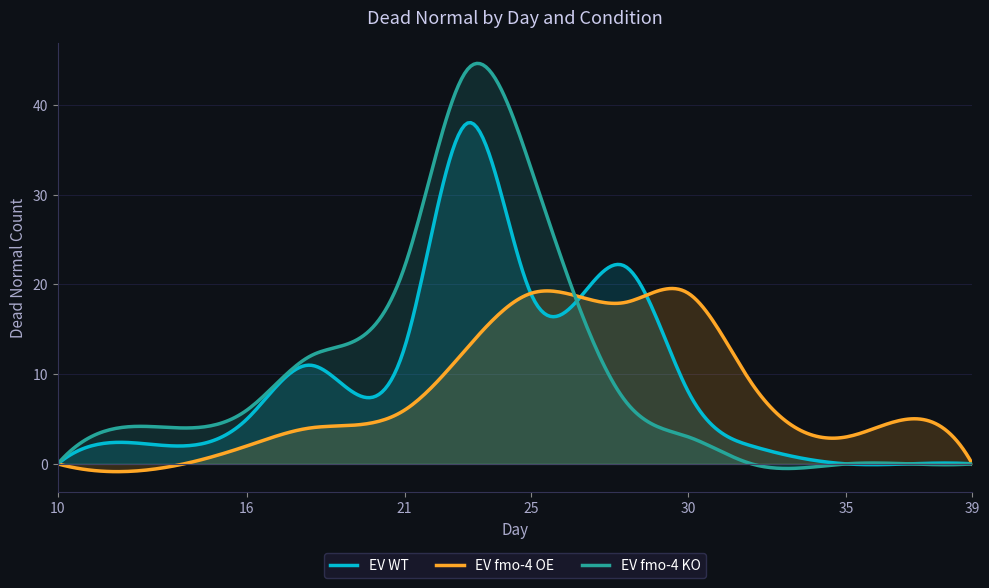

Which has a higher value, 10 or 30?

30